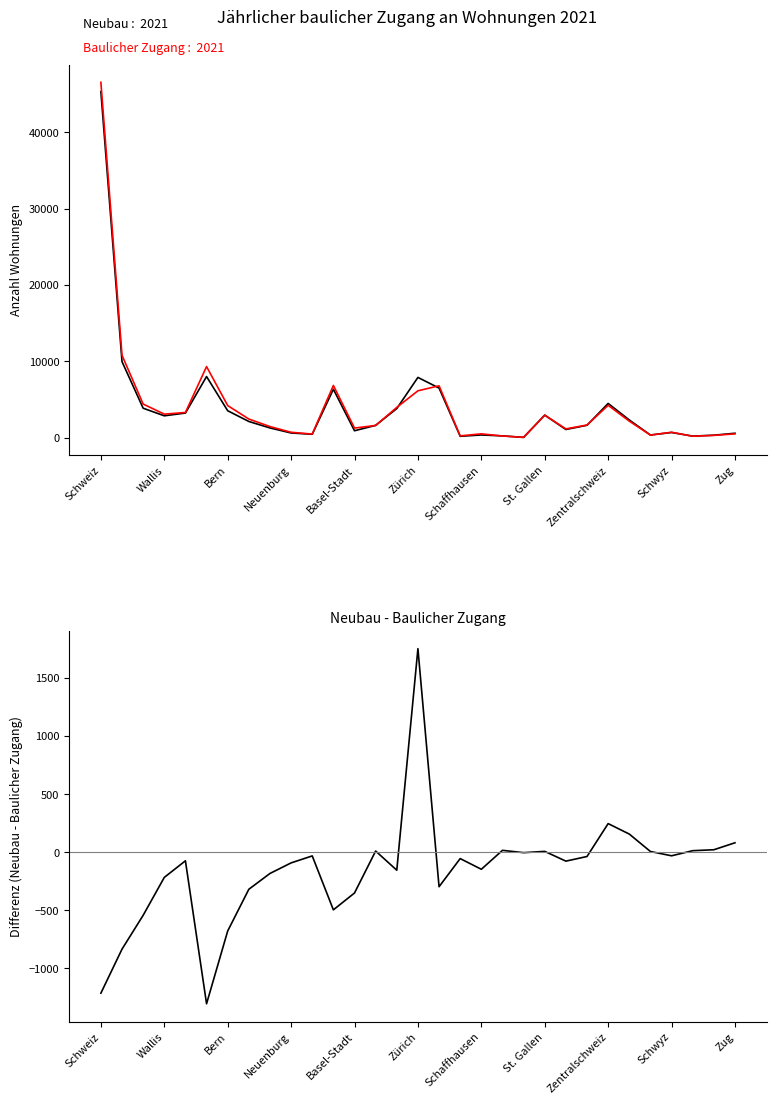

What is the difference between the Neubau - Baulicher Zugang values at 28 and 27?

44